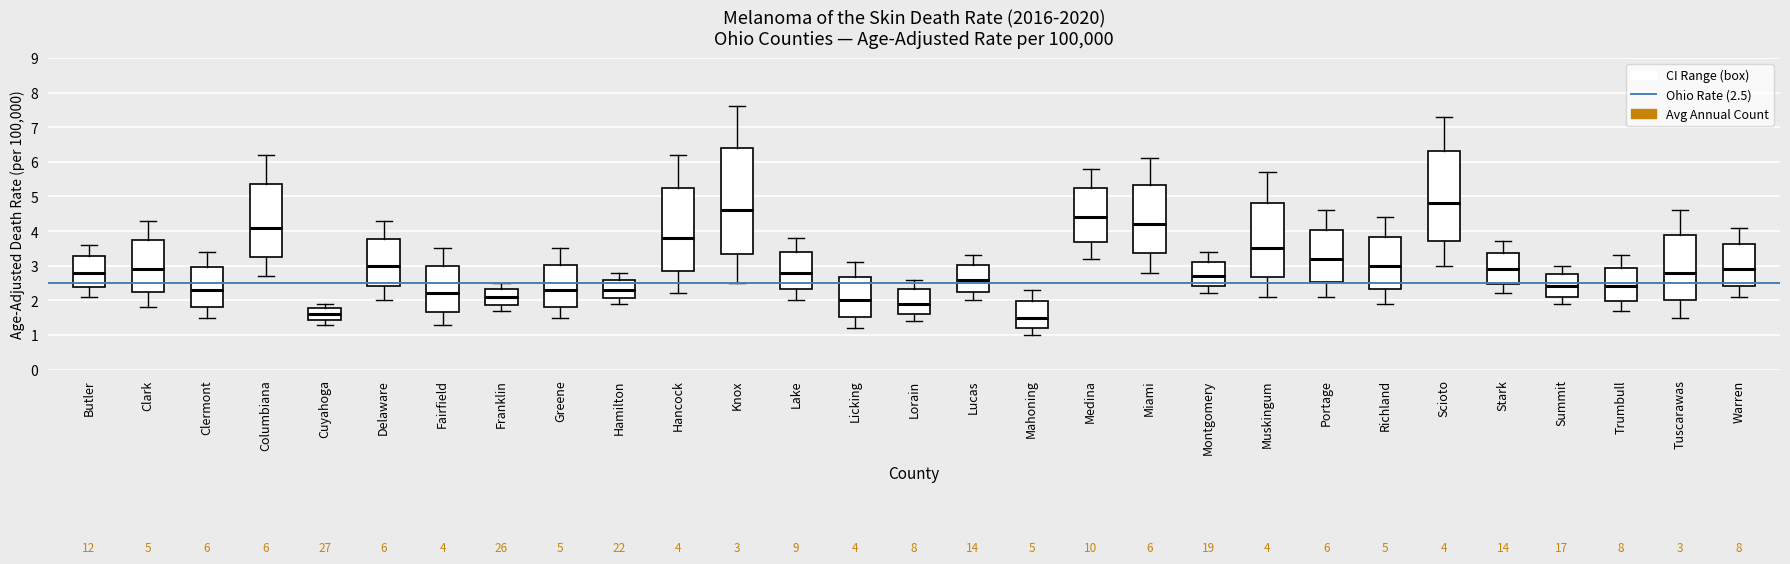

Which box has the lowest median line?

Mahoning